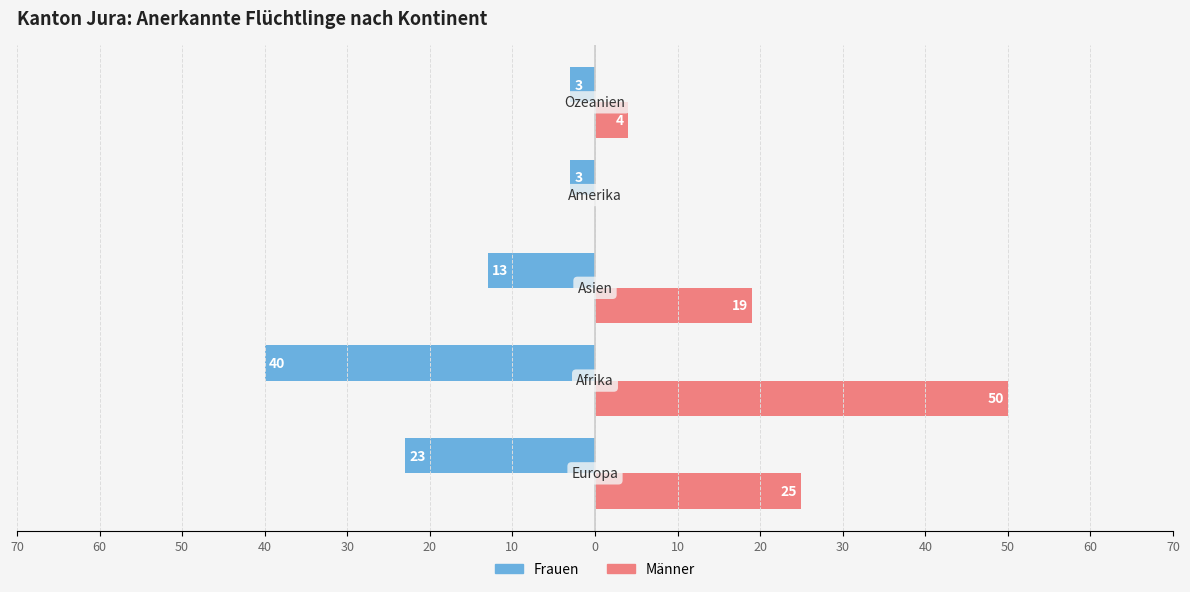

What are all the series names shown in the legend?

Frauen, Männer